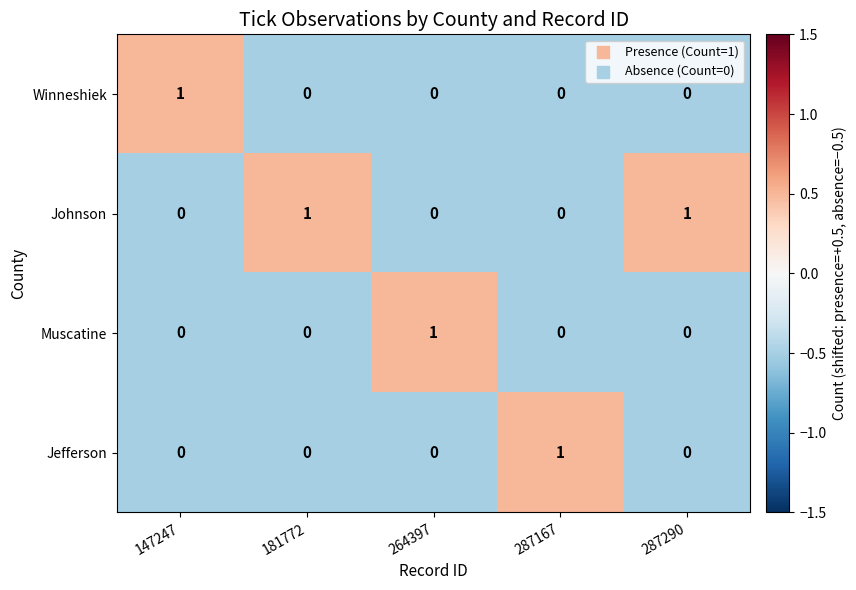

Which series has the largest total across all categories?

Johnson